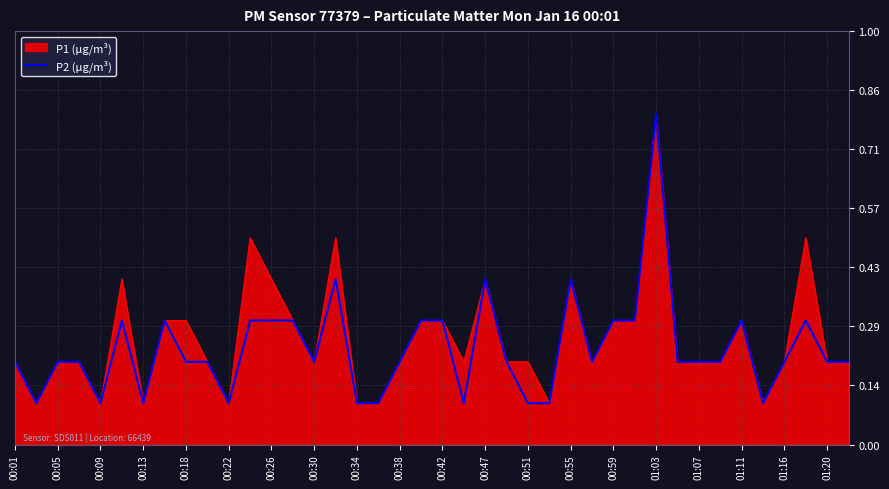

What is the minimum value shown in the chart?

0.1